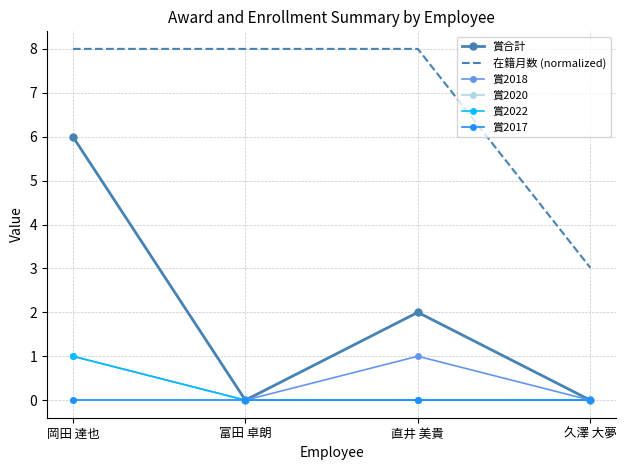

Count the 在籍月数 (normalized) values in the range 8 to 9.

3